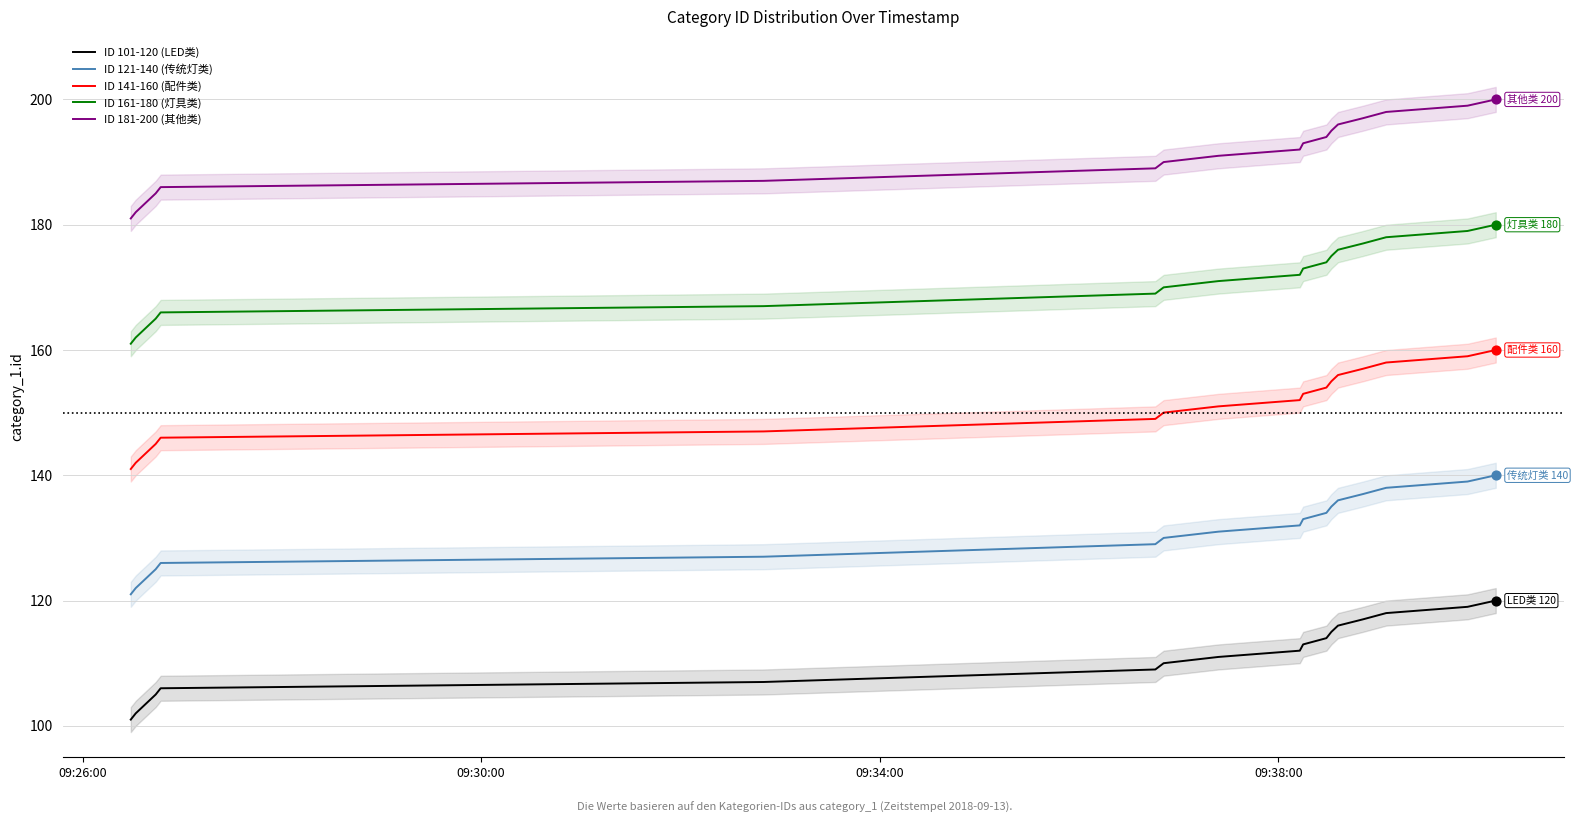

Which series contains the highest Y value?

ID 181-200 (其他类)